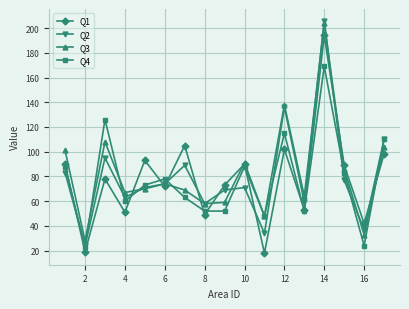

How many lines are shown in the chart?

4